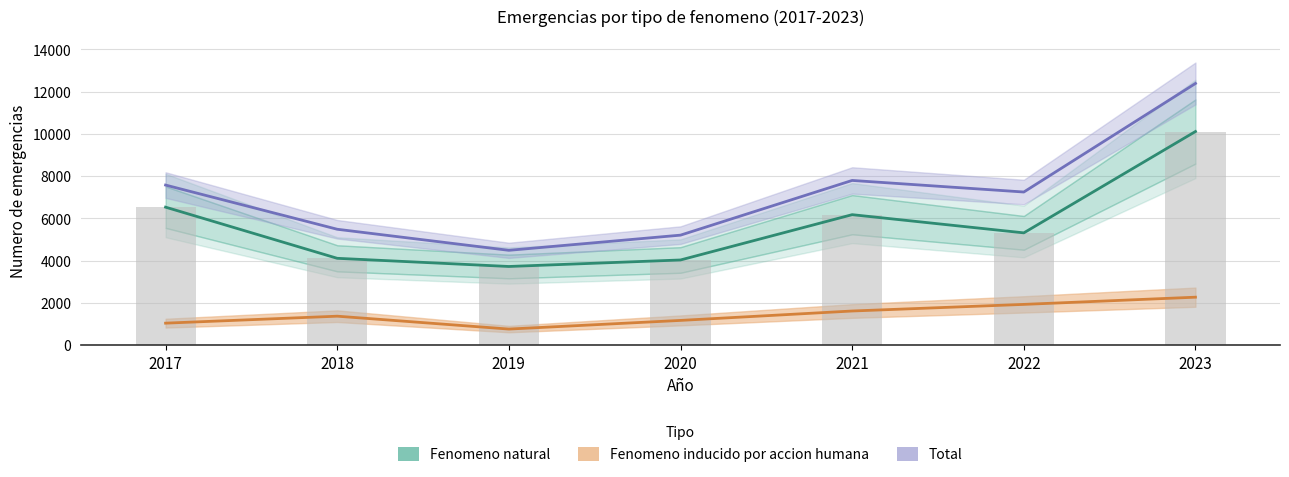

Which category has the lowest value across all series?

2019